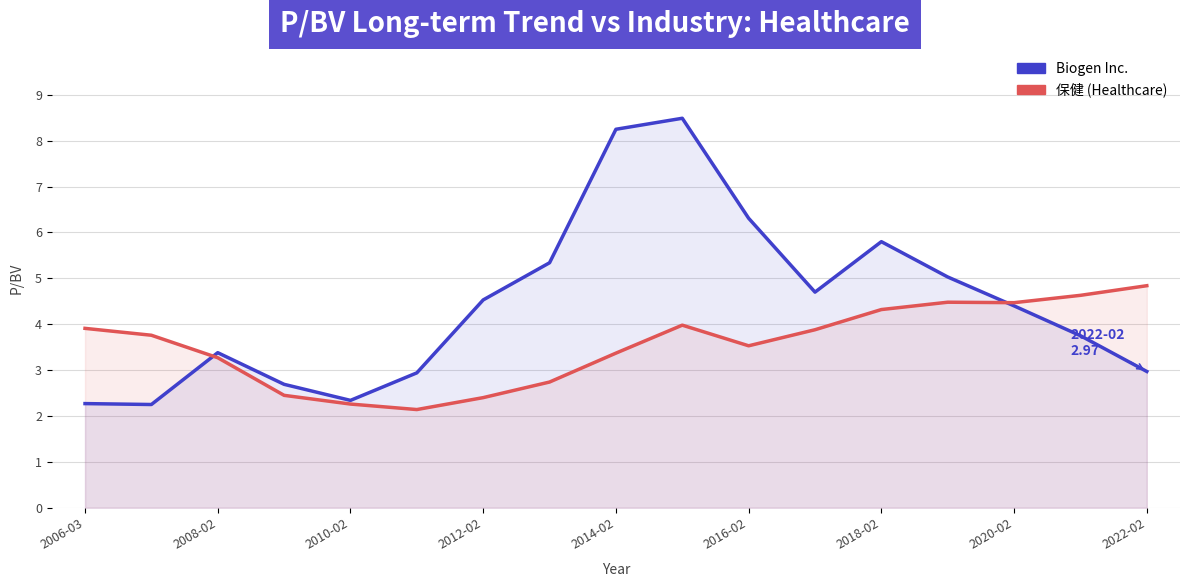

The Biogen Inc. series shows 2.0 at 2022-02. True or false?

False